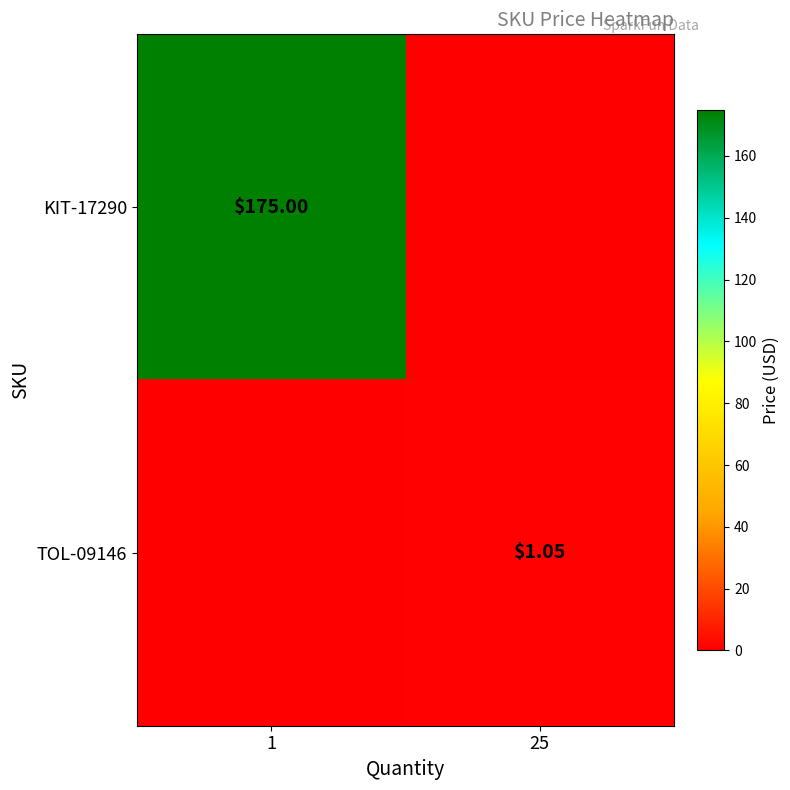

Is the value of TOL-09146 at 25 greater than the value of KIT-17290 at 1?

No